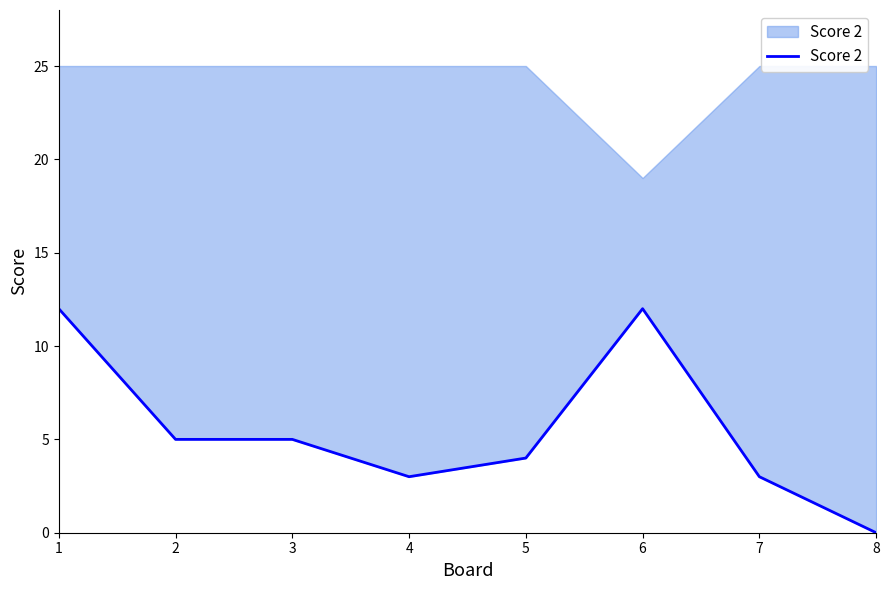

How many interior local valleys (lower than both neighbors) does the data have?

1